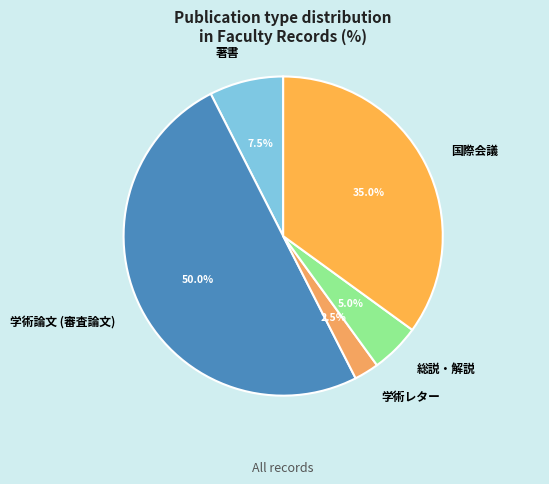

Approximately how many times larger is the value at 学術論文 (審査論文) compared to 総説・解説?

10.0